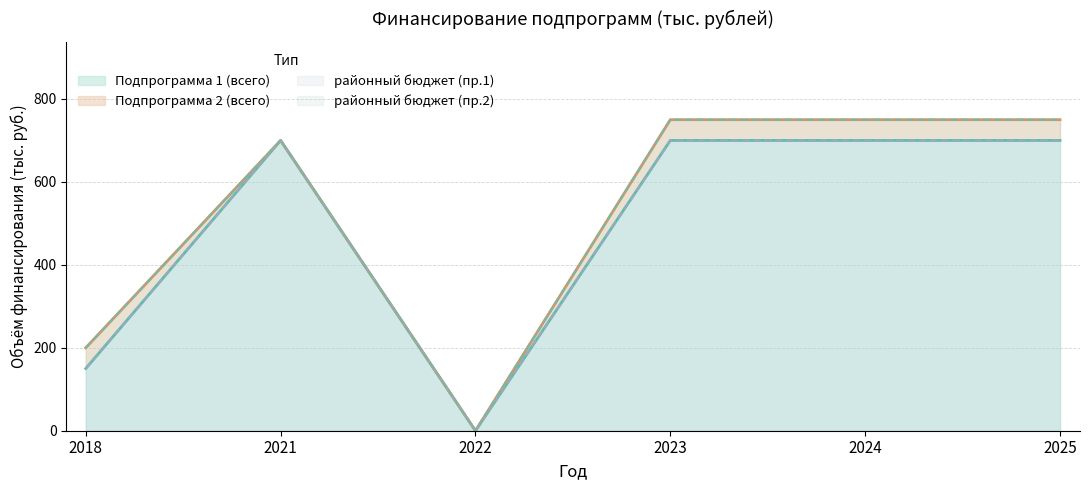

Is it true that Подпрограмма 1 (всего) equals 913 at 2021?

False